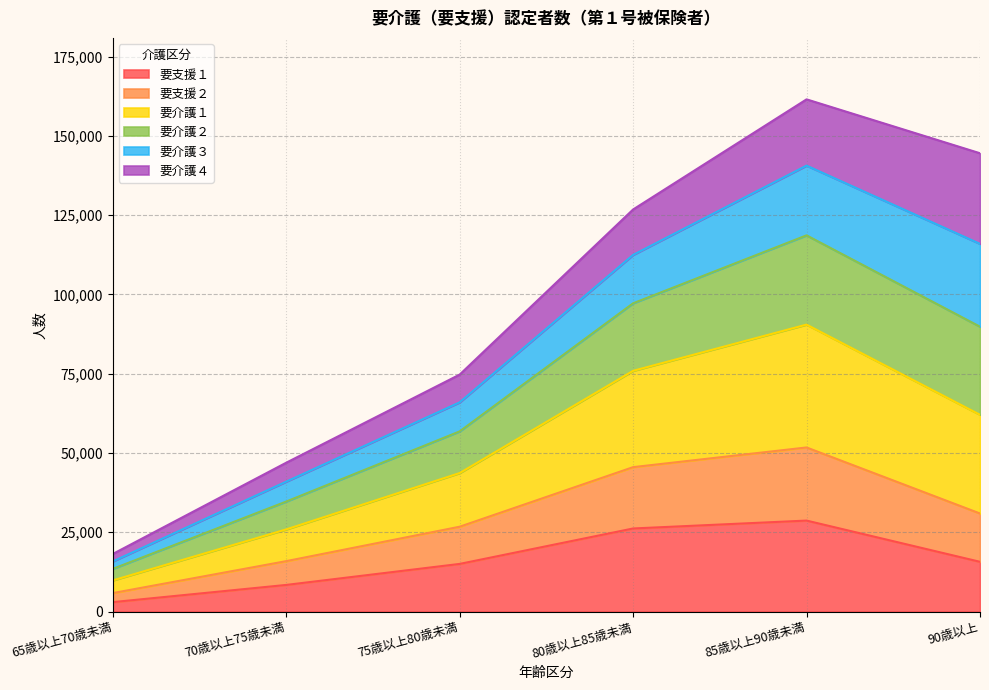

What is the minimum value shown in the chart?

2959